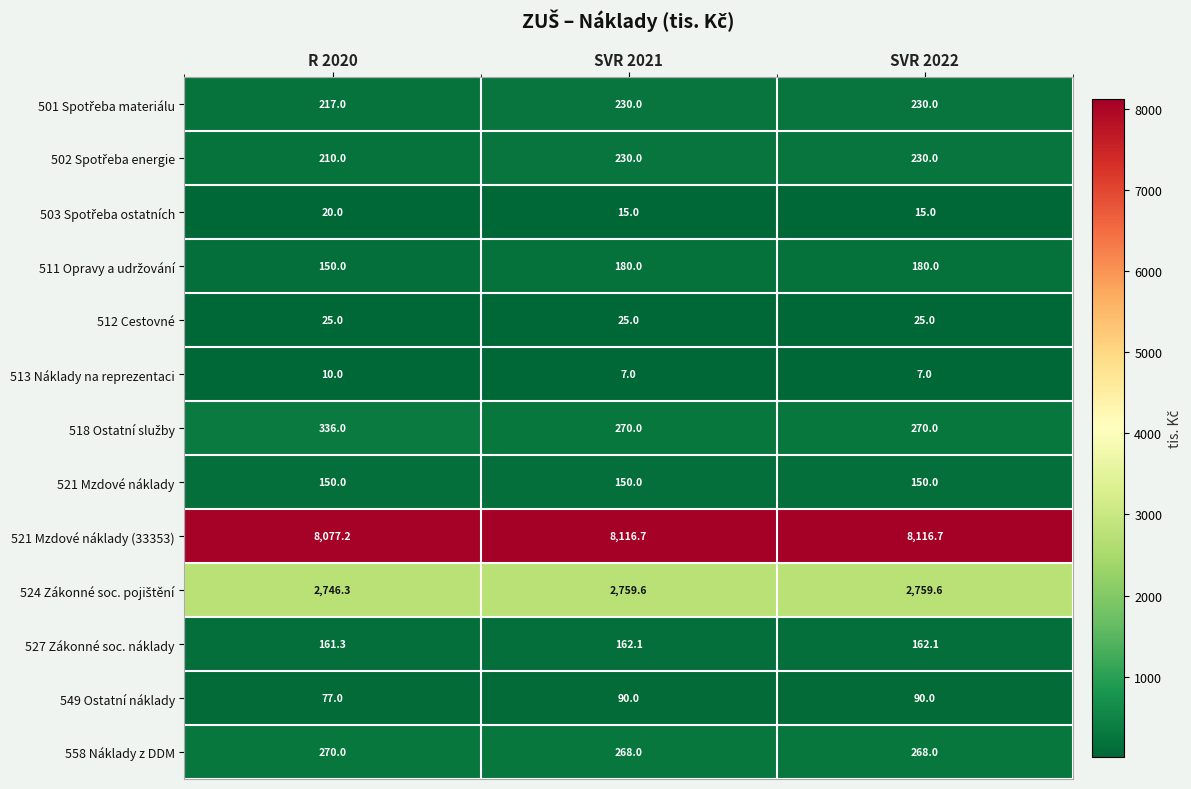

Which series has the largest total across all categories?

521 Mzdové náklady (33353)